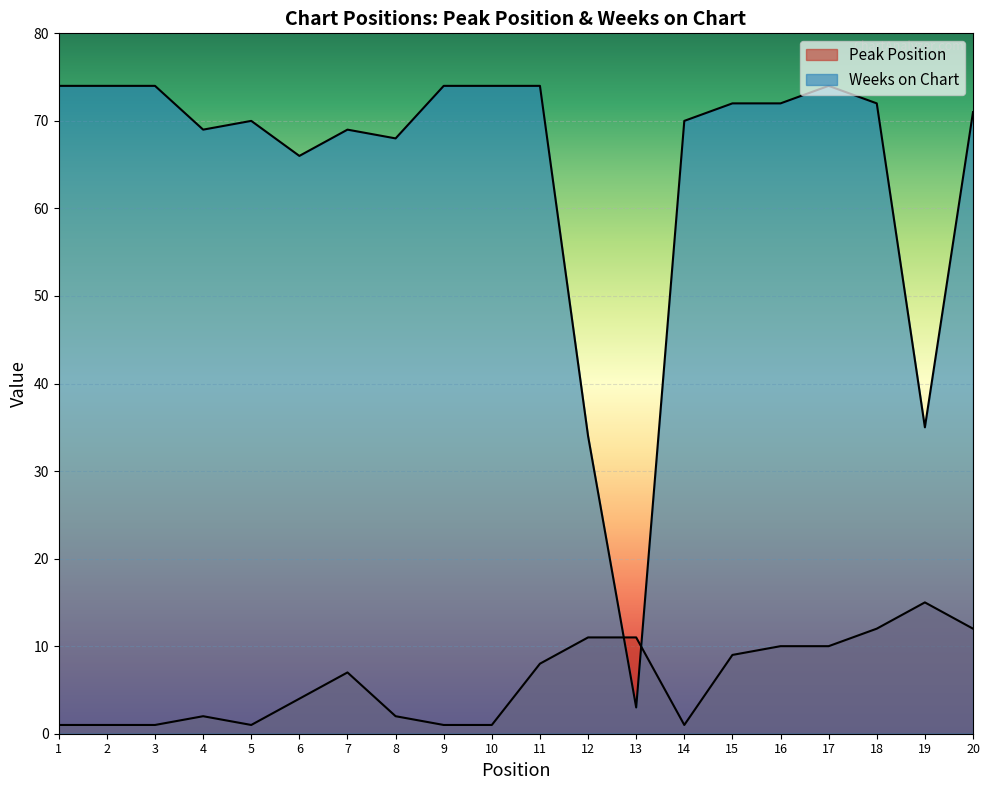

The value of Peak Position at 8 is 1. True or false?

False